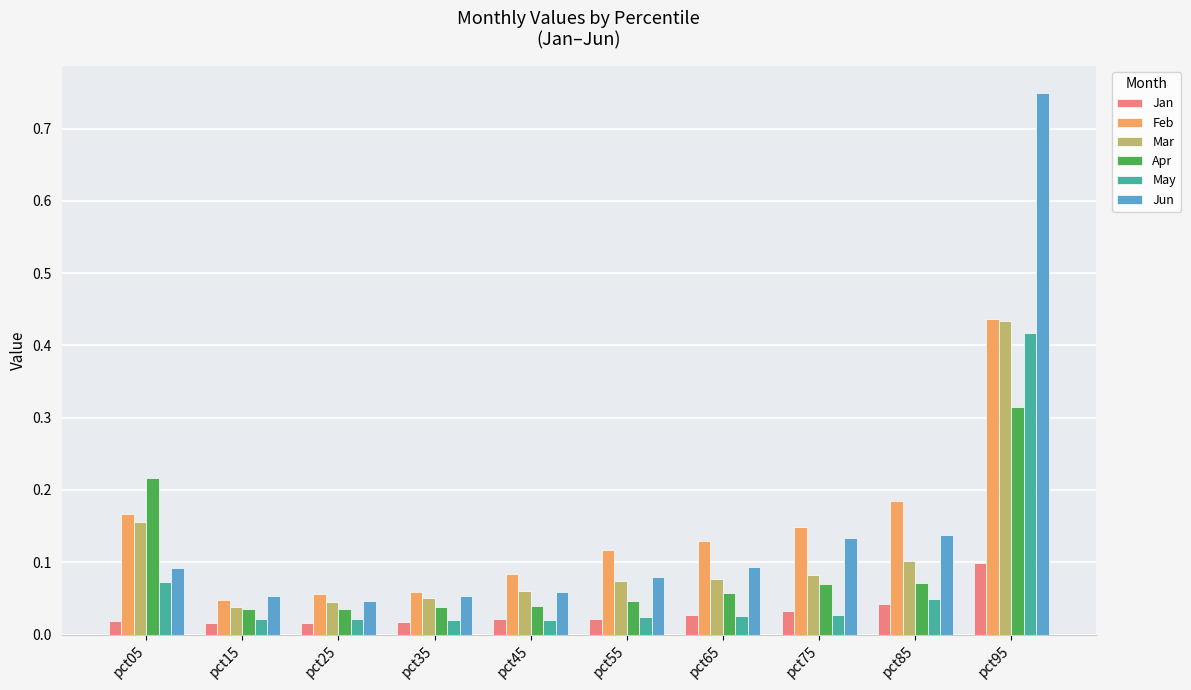

Is the value of Jan at pct15 greater than the value of Mar at pct05?

No